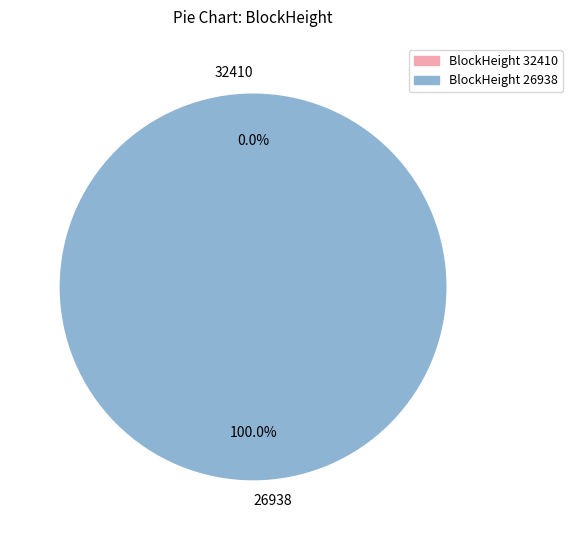

Combined, what portion of the pie is 32410 and 26938?

100.0%